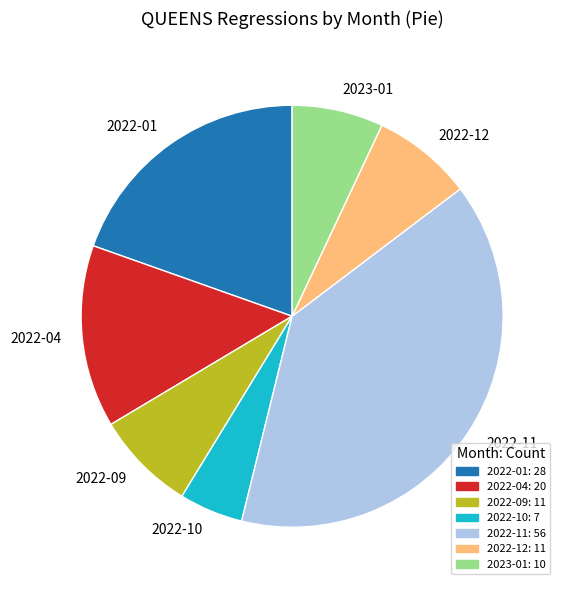

Do 2023-01 and 2022-01 together represent more than half of the pie?

No